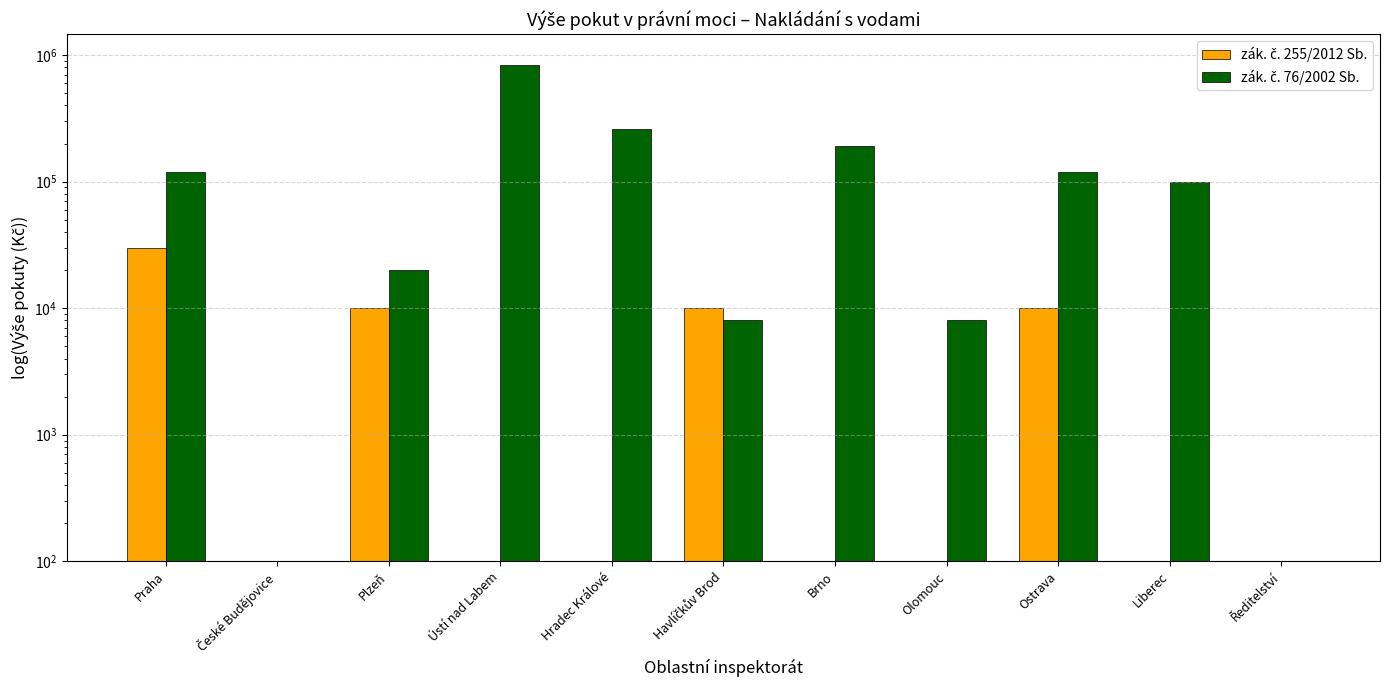

Is it true that zák. č. 255/2012 Sb. equals 15590 at Ostrava?

False